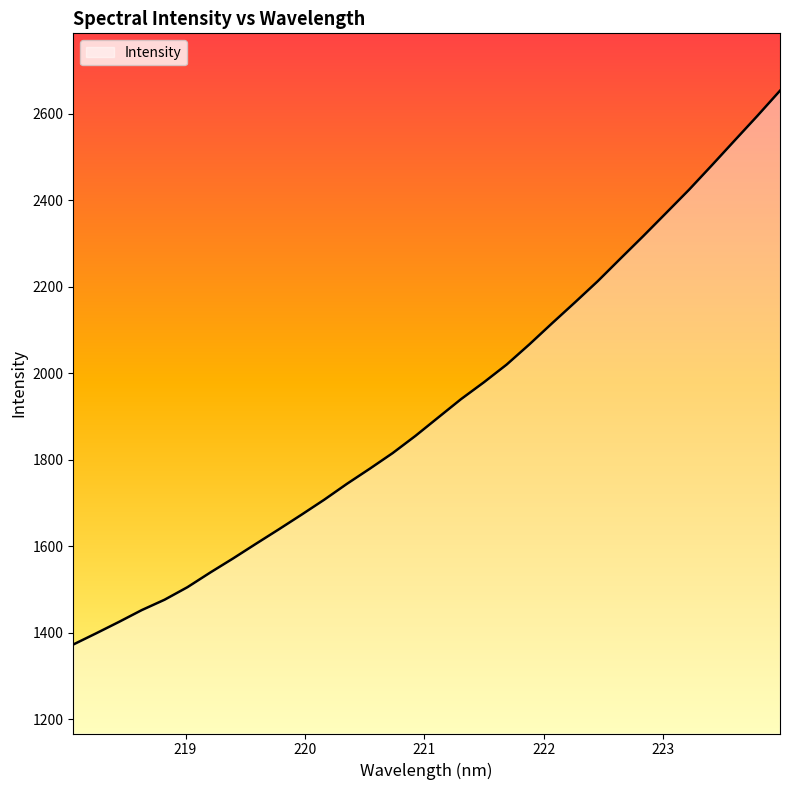

True or false: the data has more than 1 interior local peaks.

False